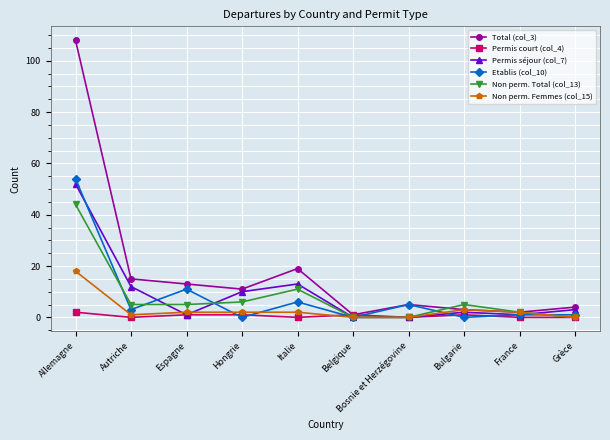

List the series in order of their peak value, highest first.

Total (col_3), Etablis (col_10), Permis séjour (col_7), Non perm. Total (col_13), Non perm. Femmes (col_15), Permis court (col_4)